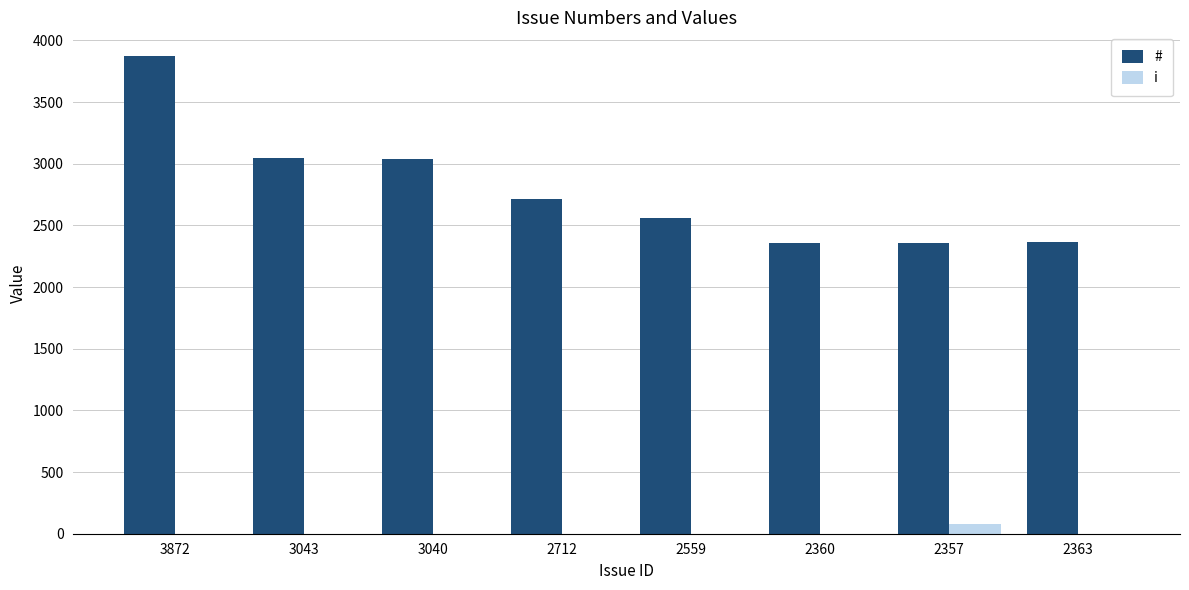

How many distinct data groups are displayed?

2